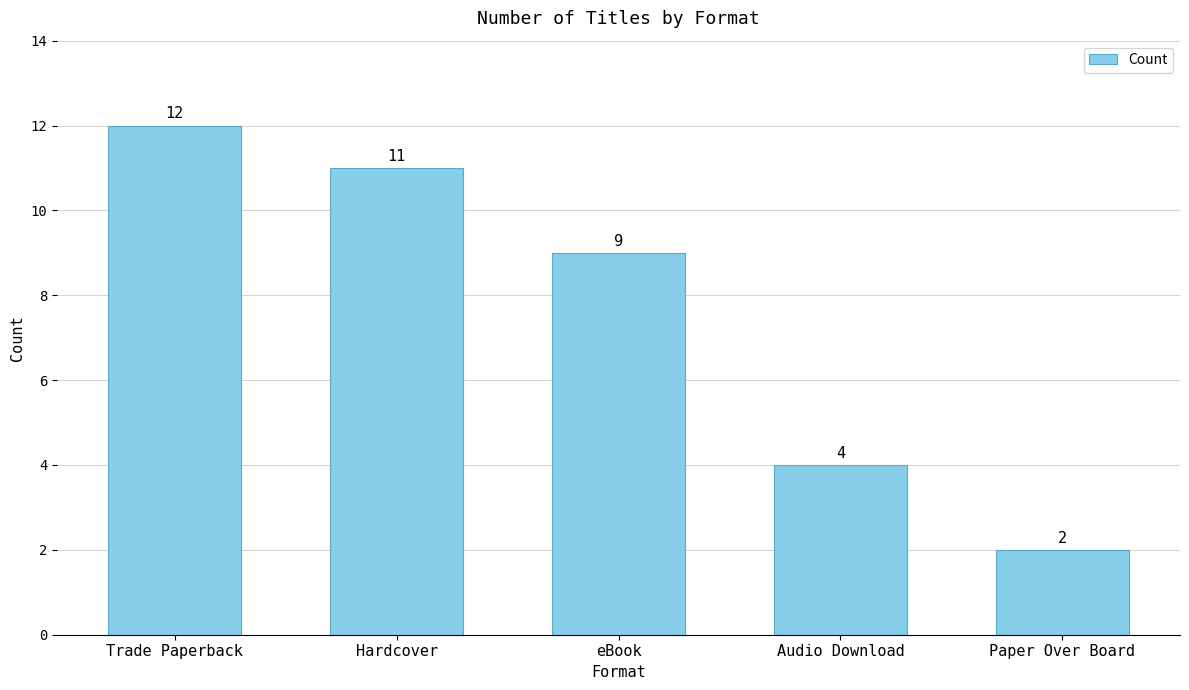

The chart shows a value of 9 at eBook. True or false?

True